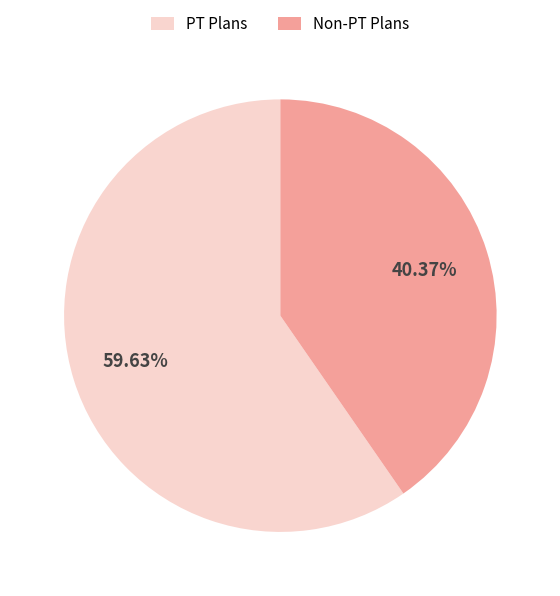

Does any single category account for the majority?

Yes